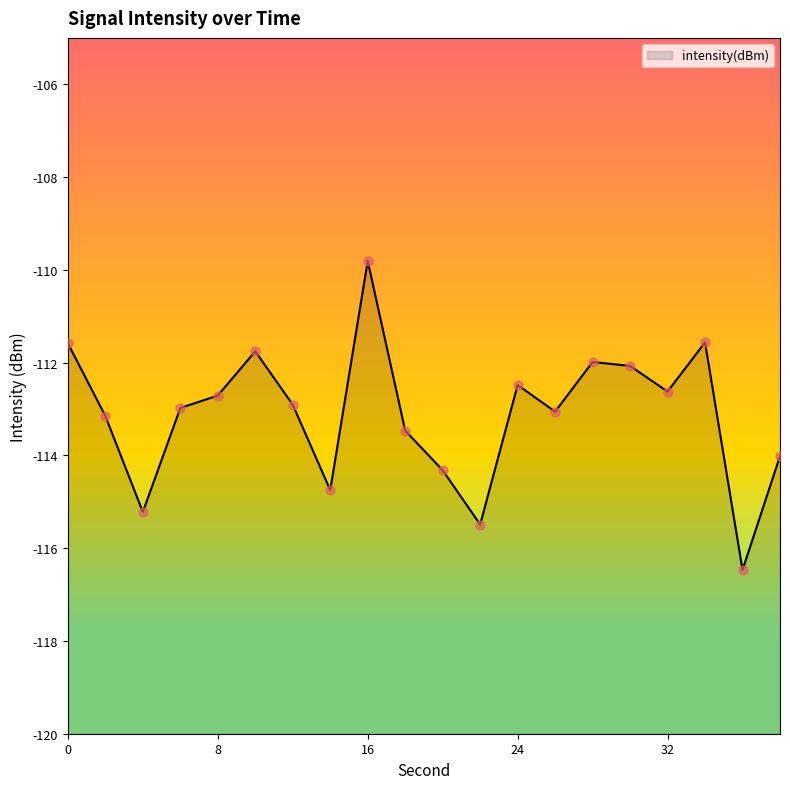

What is the change in value from 2 to 18?

-0.3